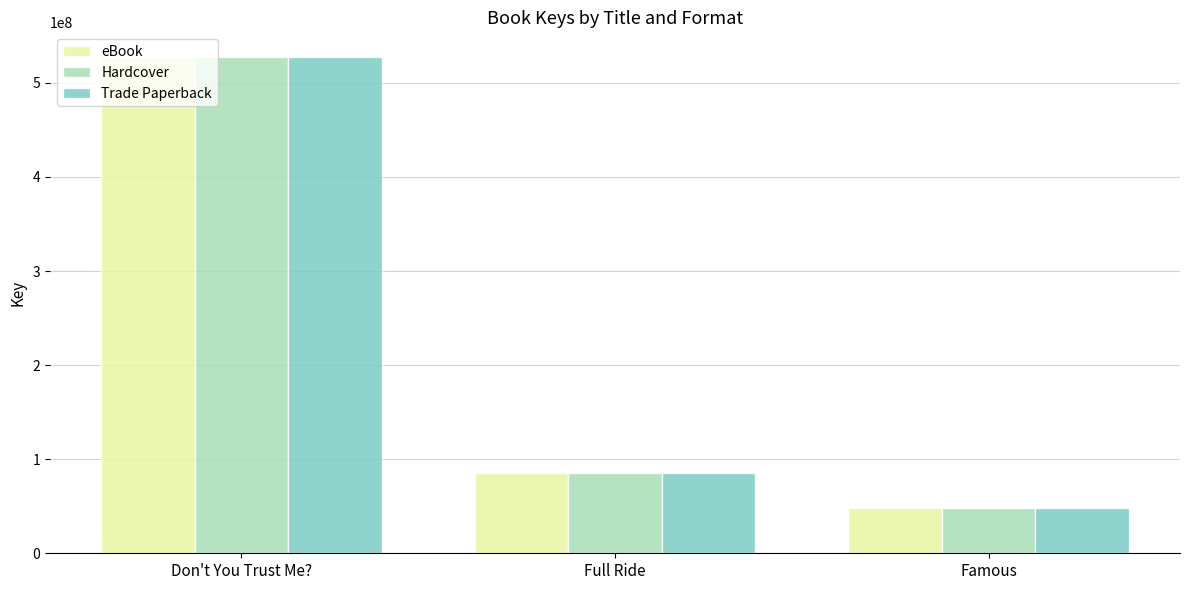

What is the total value across all series at Don't You Trust Me??

1581920547